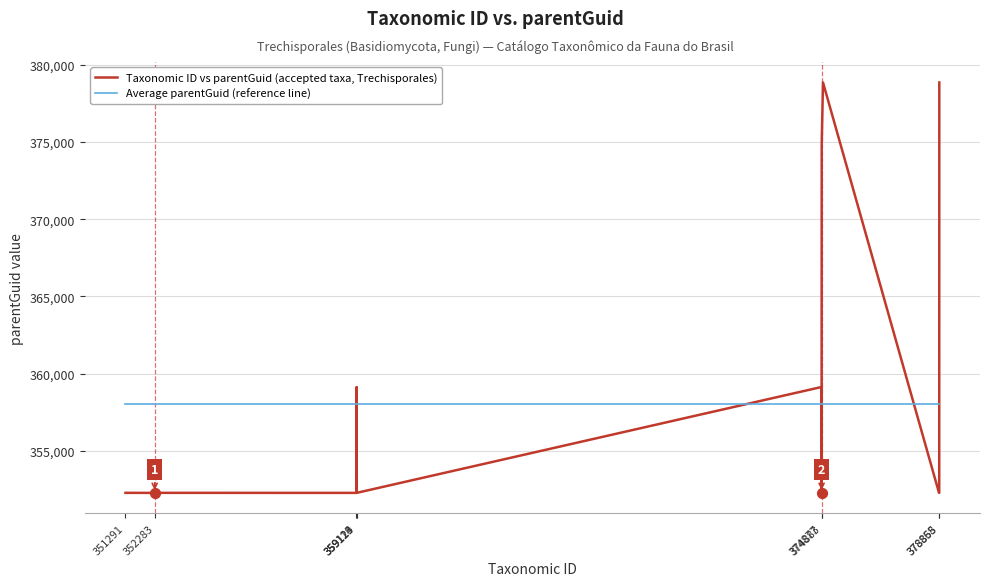

After their last crossing, which series has the higher values: Taxonomic ID vs parentGuid (accepted taxa, Trechisporales) or Average parentGuid (reference line)?

Taxonomic ID vs parentGuid (accepted taxa, Trechisporales)